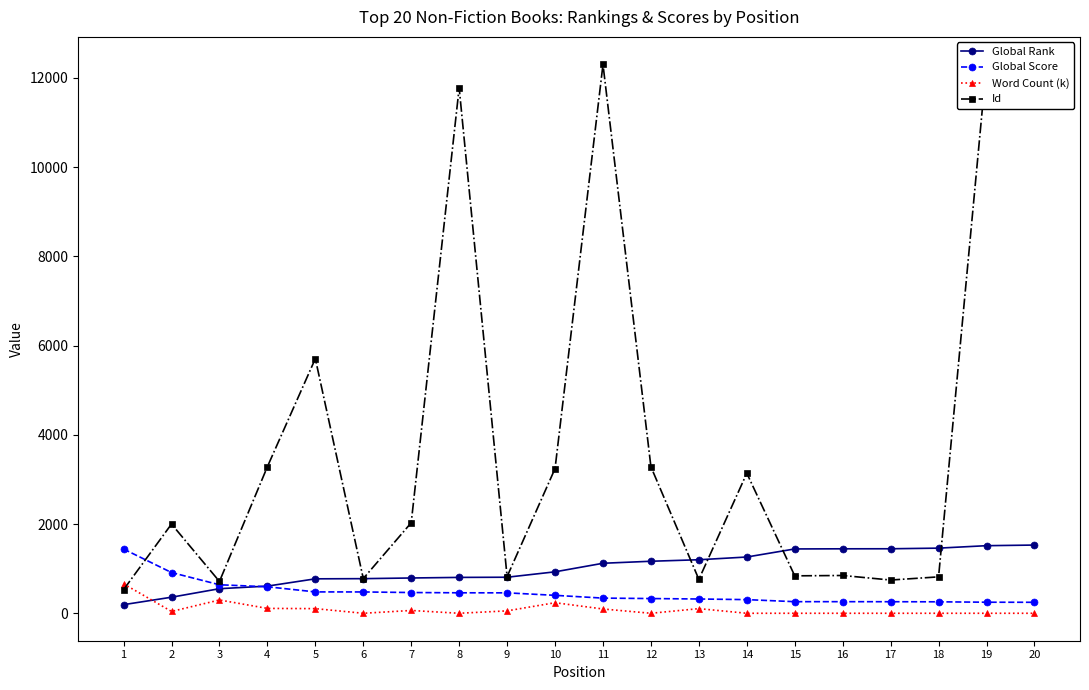

List the series in order of their peak value, highest first.

Id, Global Rank, Global Score, Word Count (k)